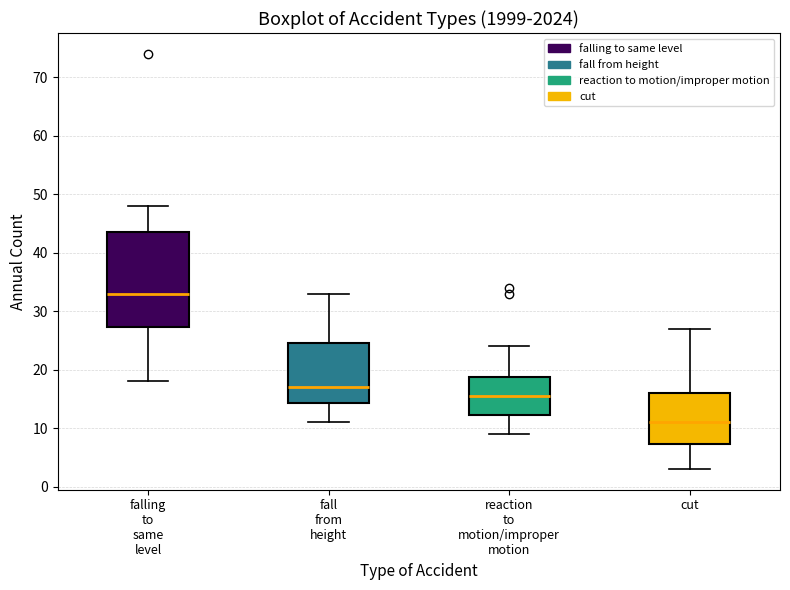

Where does the lower whisker of the box for falling to same level end on the y-axis? The values are not printed on the chart, so give them approximately, as read against the axis.

18